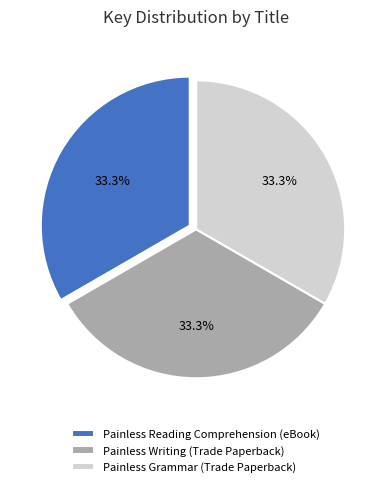

Approximately how many times larger is the value at Painless Grammar (Trade Paperback) compared to Painless Writing (Trade Paperback)?

1.0